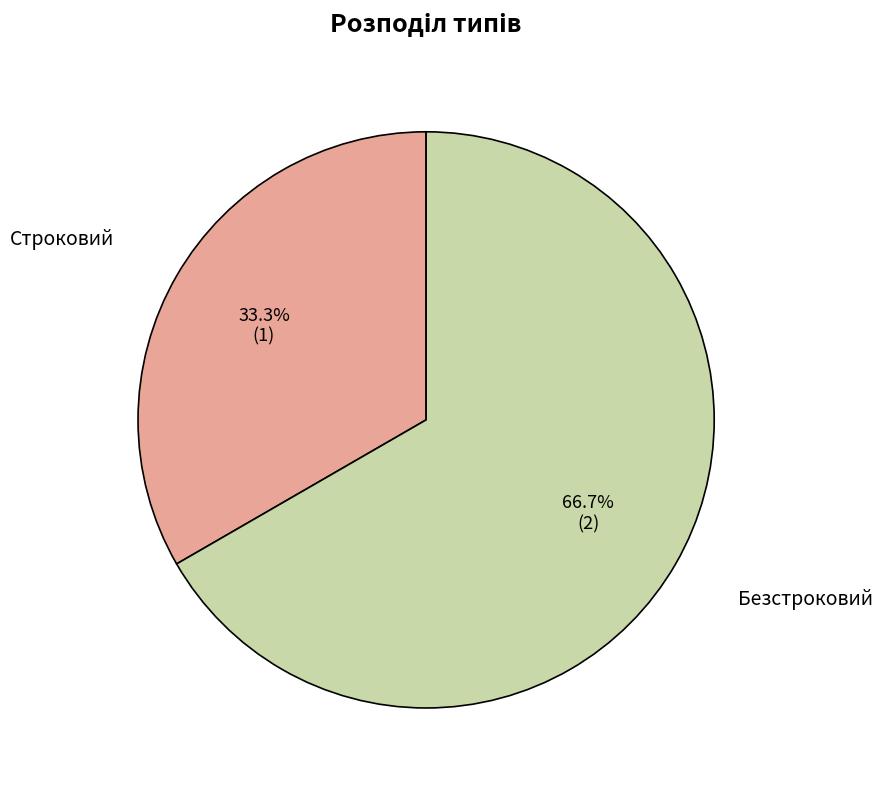

Count the number of slices in the pie.

2